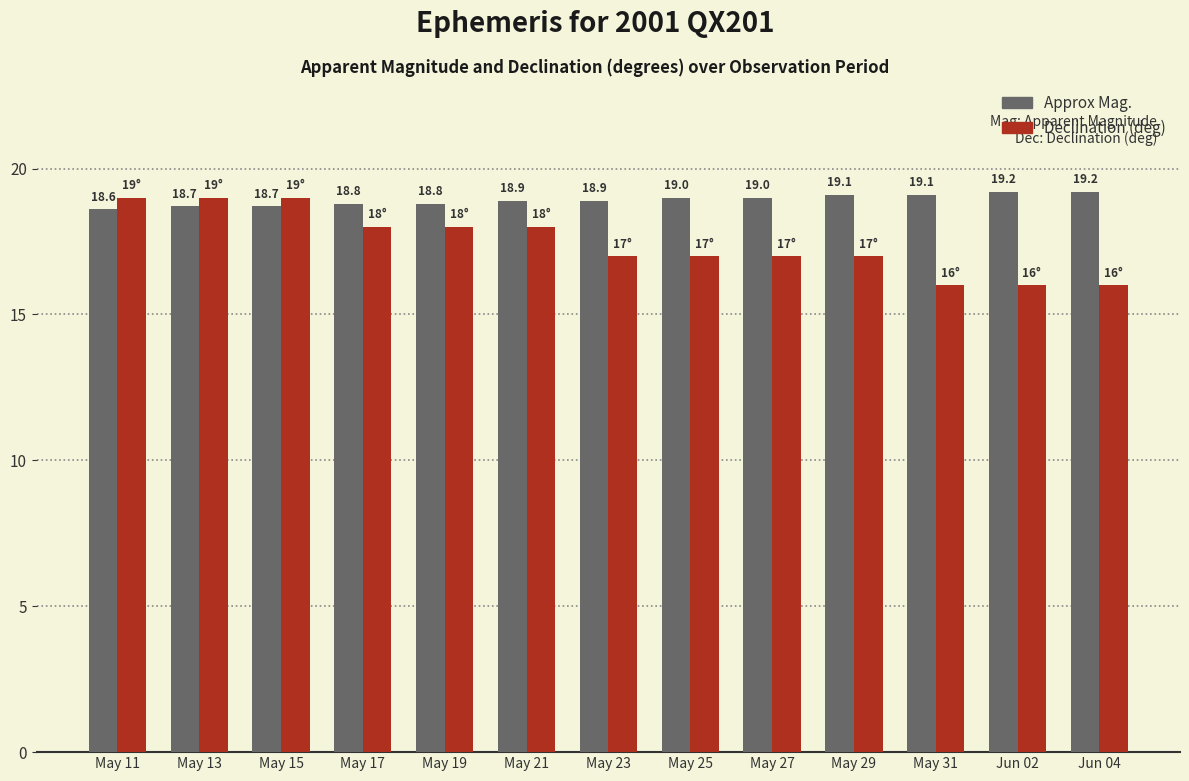

What is the spread (max minus min) of values at May 31?

3.1